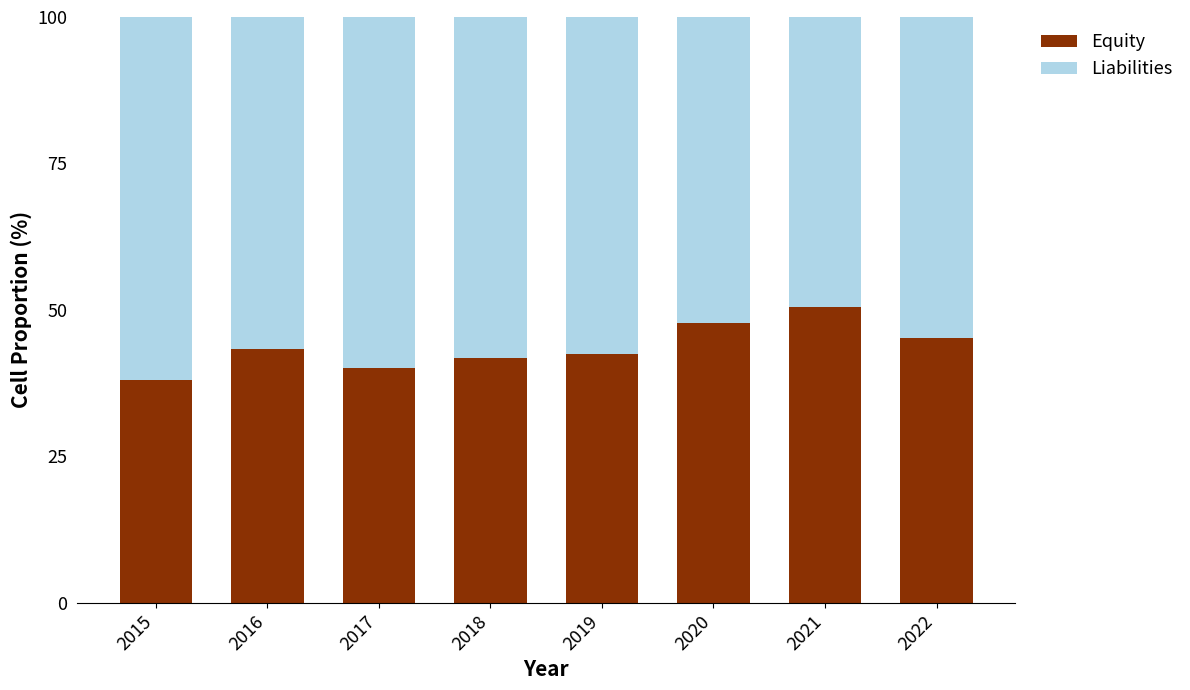

What is the difference between the maximum and minimum values in the Liabilities series?

12.4